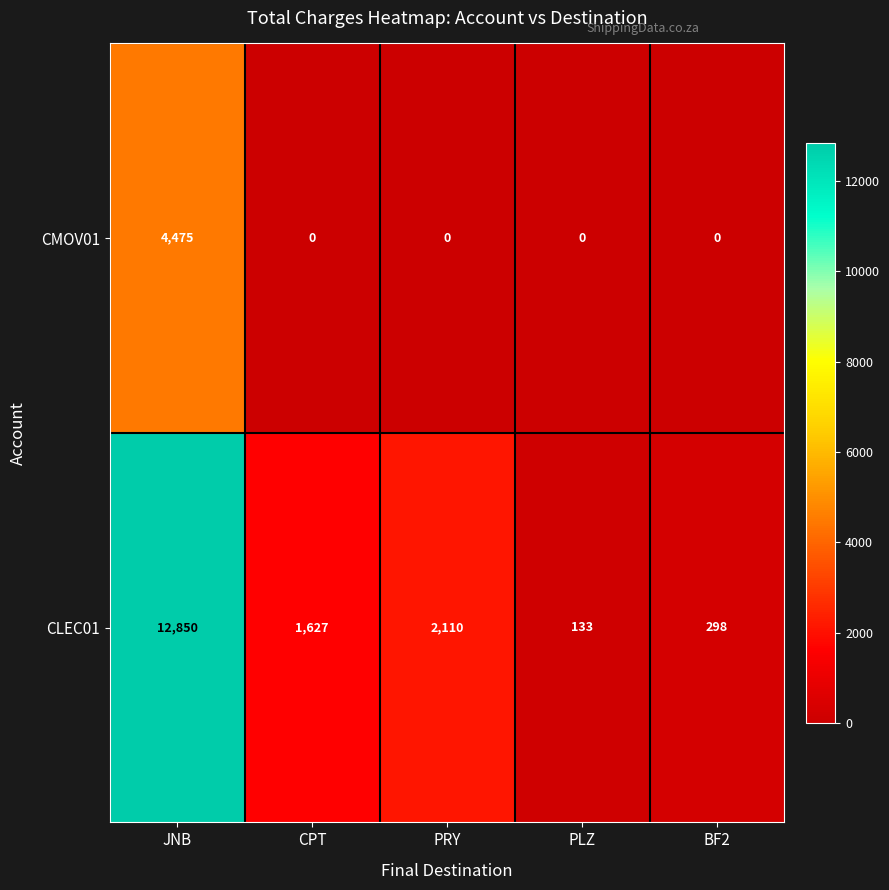

What is the total value across all series at BF2?

298